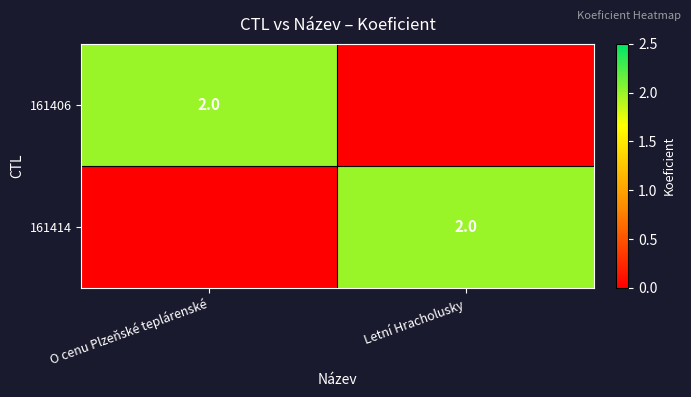

The value of 161414 at Letní Hracholusky is 3. True or false?

False